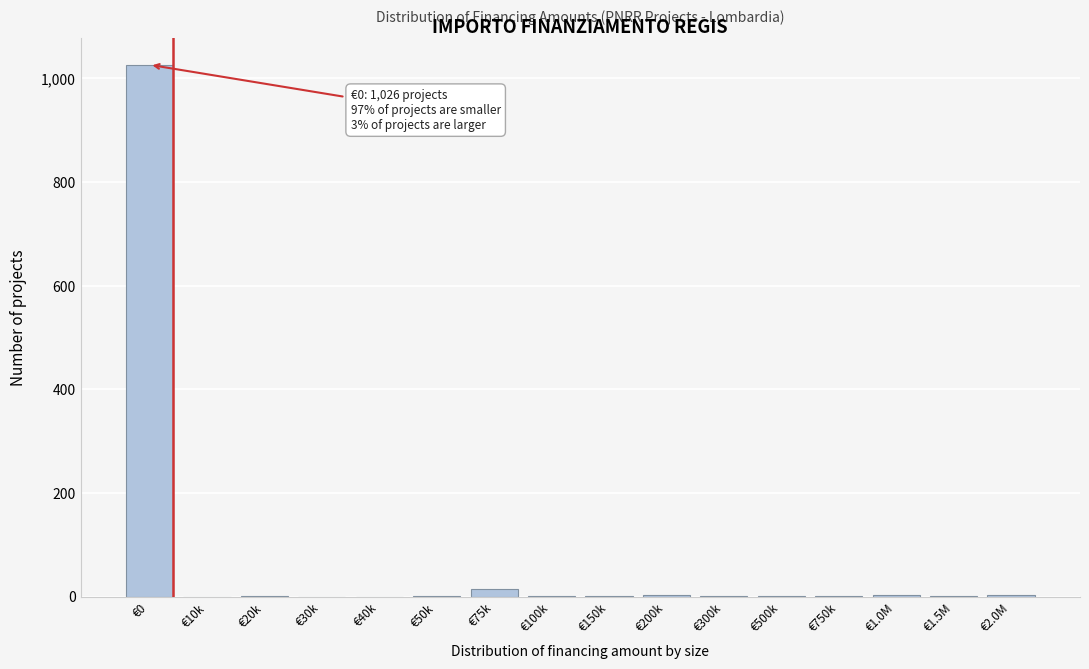

What is the sum of all values?

1055